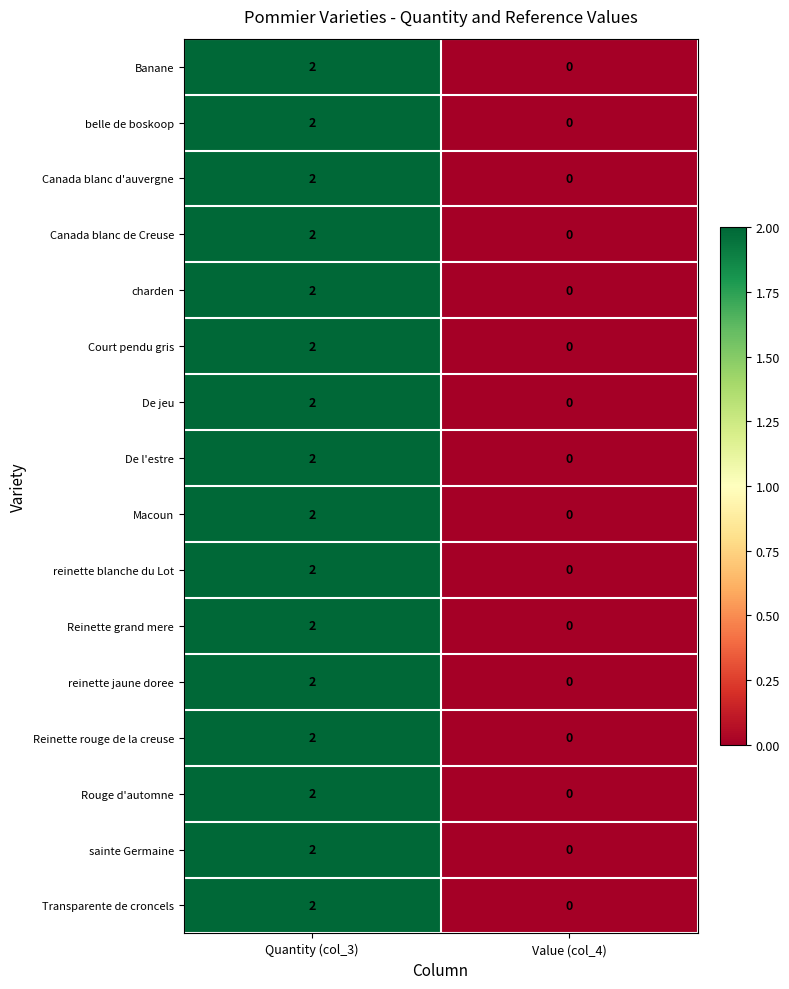

True or false: Reinette grand mere has a value of 1 at Quantity (col_3).

False